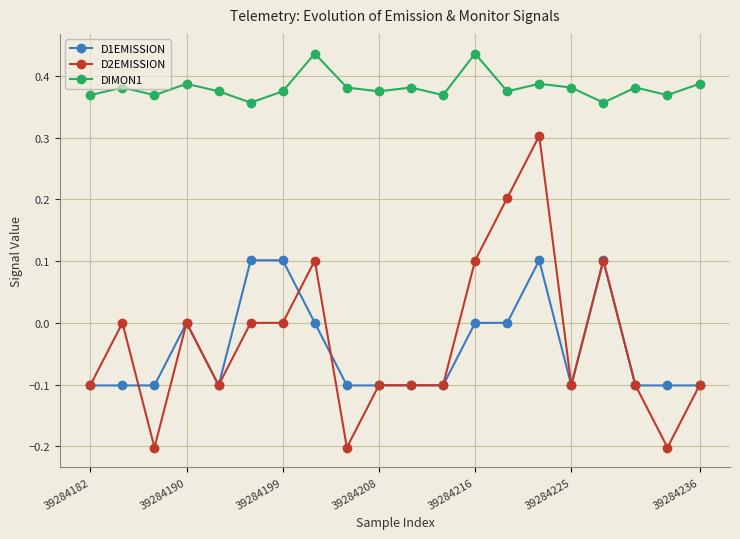

How many distinct data groups are displayed?

3